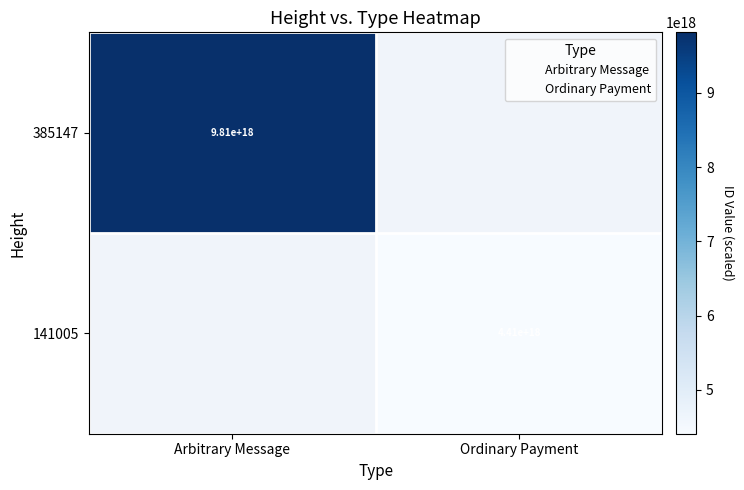

What is the smallest value displayed?

4411137853969278464.0